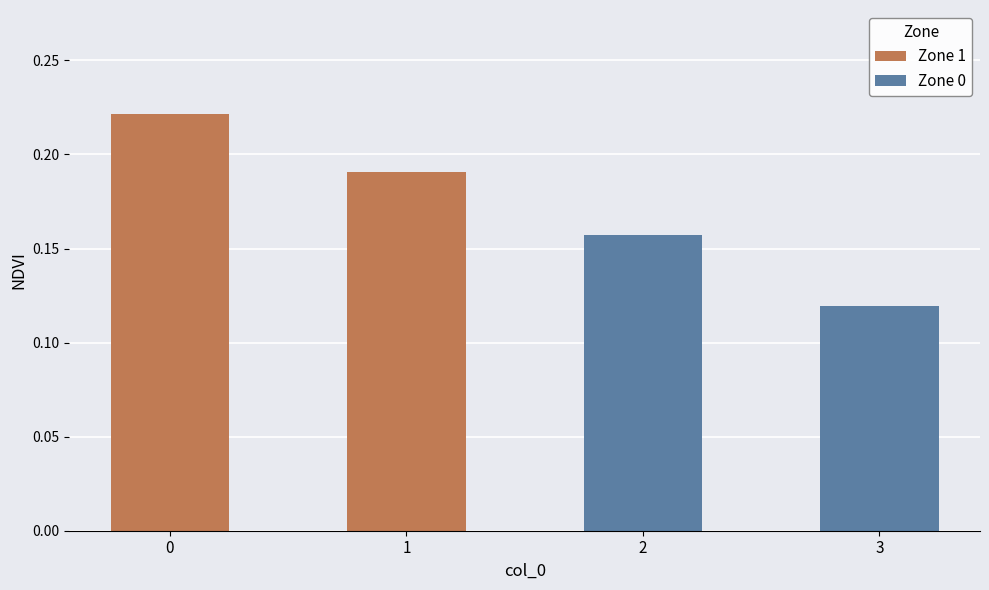

What is the value of the Zone 1 bar at the 1st from the left?

0.2